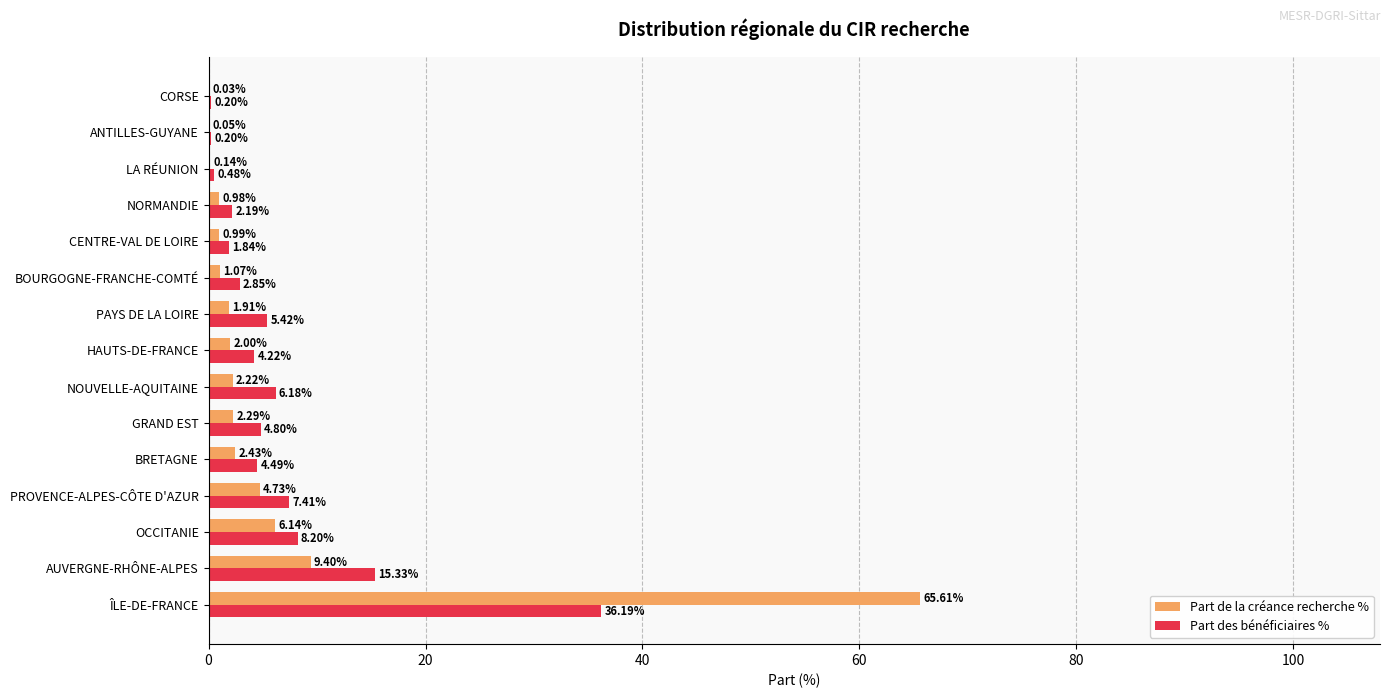

How many data points does each series have?

15